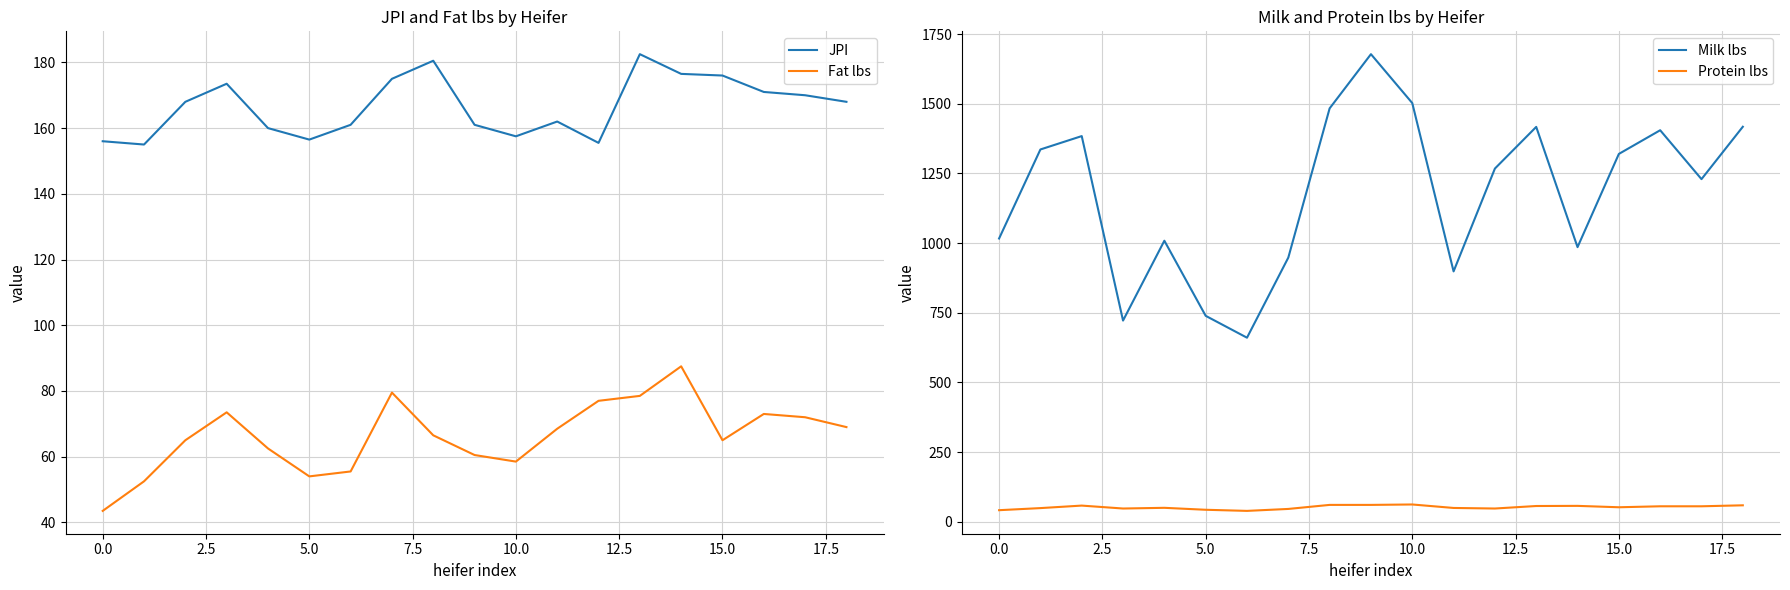

What is the value of the JPI point at the 15th from the left?

176.5